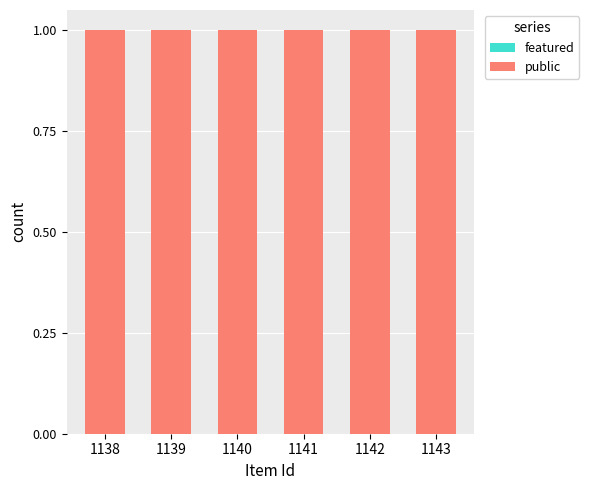

Read the public value at 1142.

1